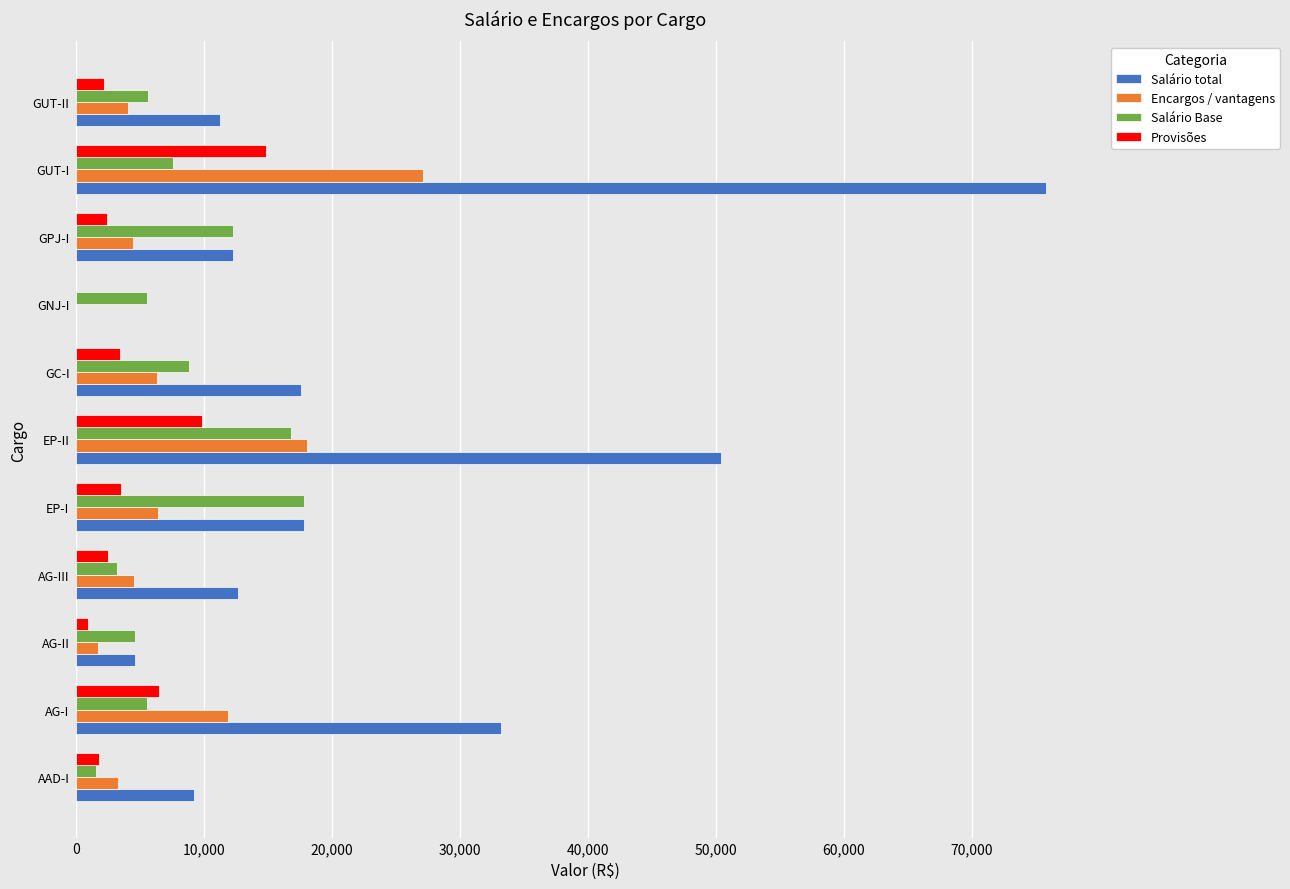

What is the sum of all Encargos / vantagens values?

87598.9